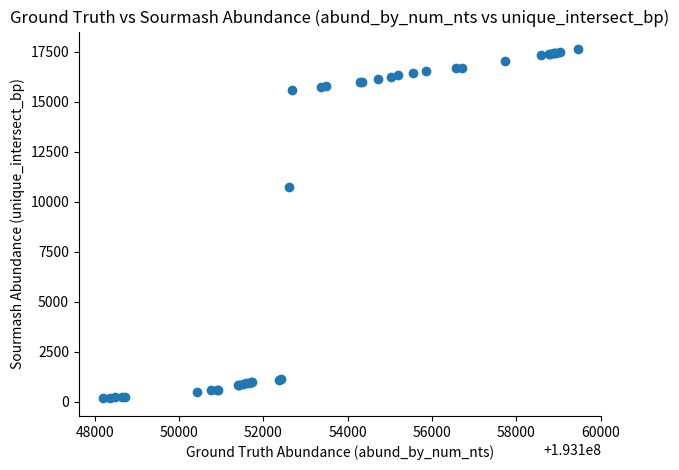

What Y value in the scatter plot is closest to 8897?

10726